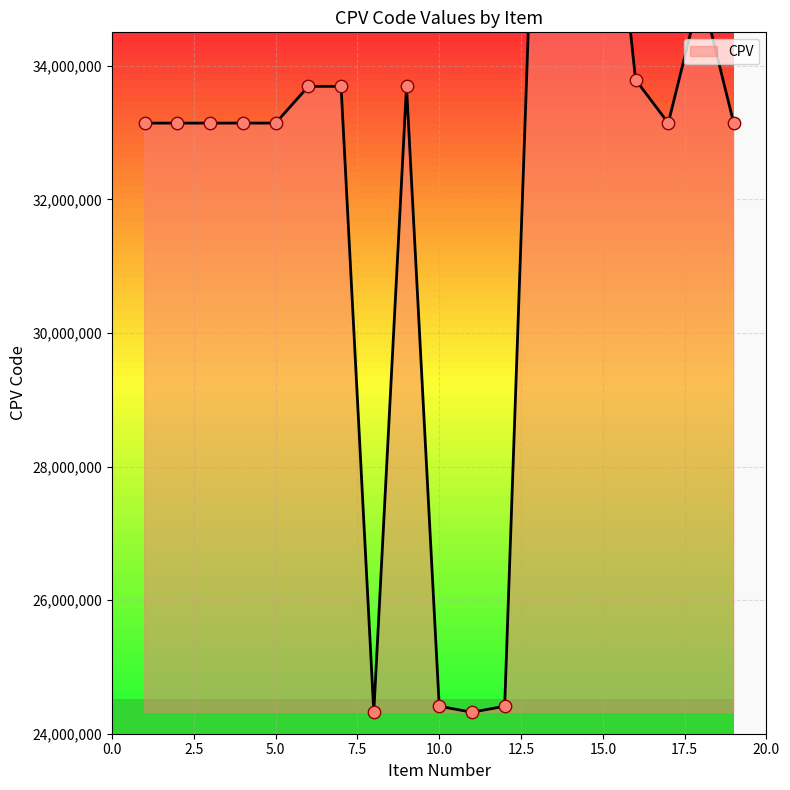

Between 1 and 10, which is larger?

1